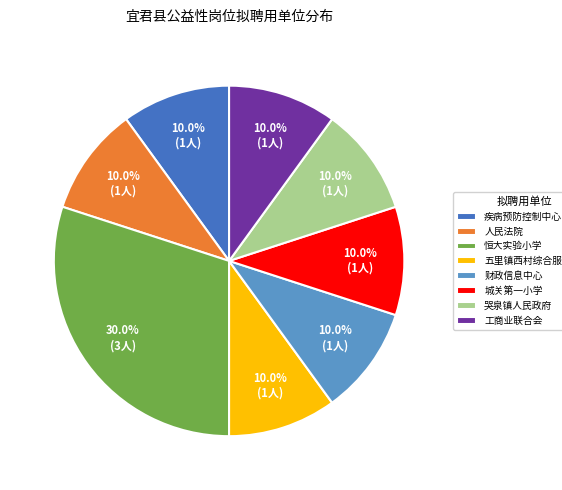

To the nearest percent, what is the average slice percentage?

12%